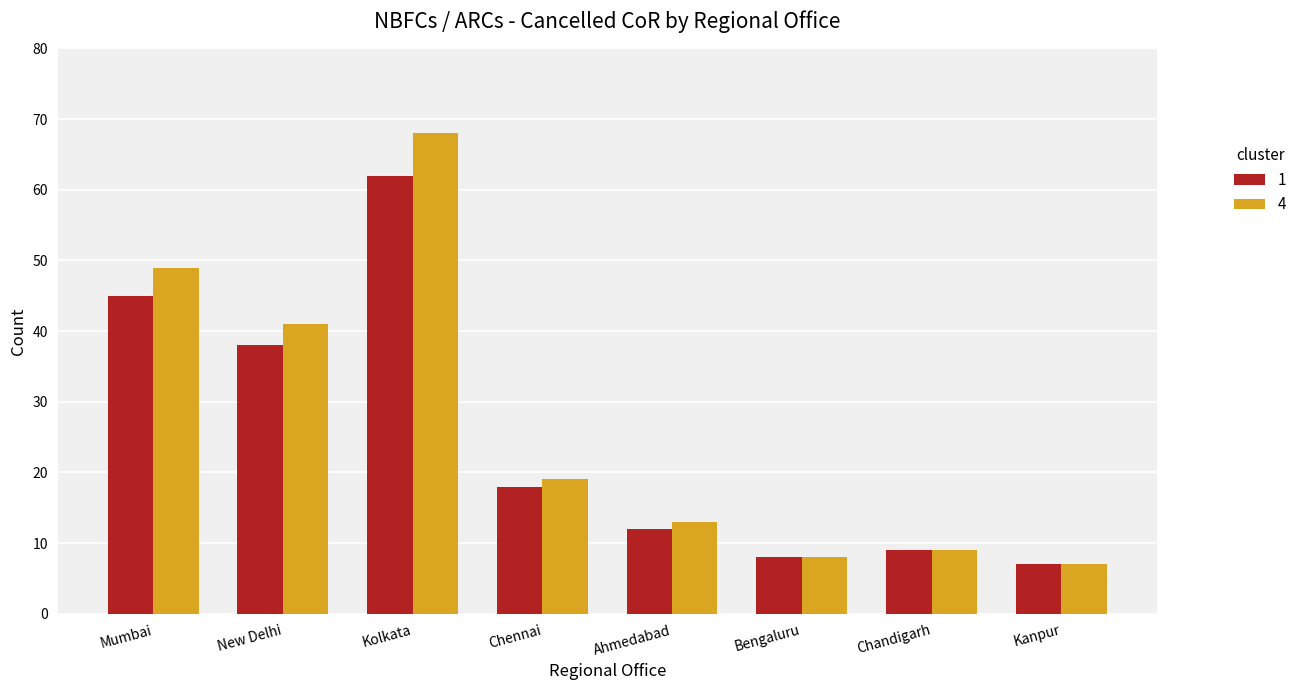

Are the bars grouped side by side (vs. stacked)?

Yes